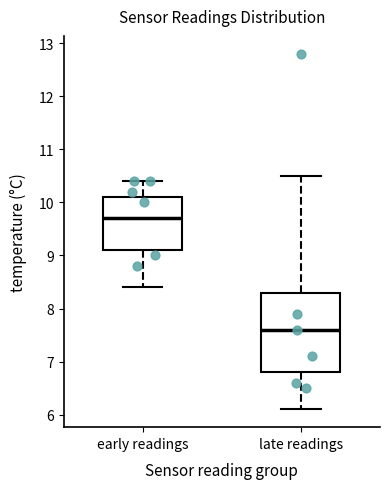

Which box's median line is the highest?

early readings